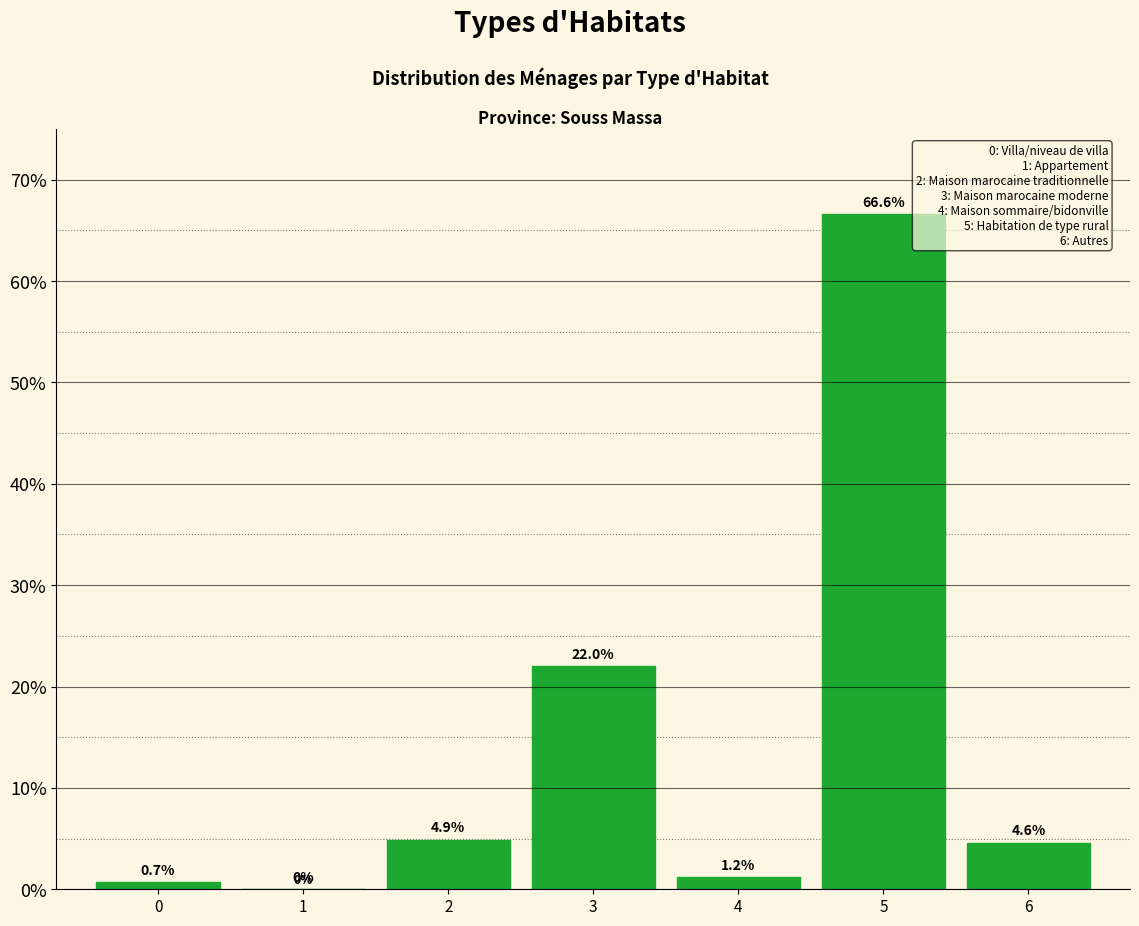

Reading left to right, list all the values displayed in this chart.

0=0.7	1=0.0	2=4.9	3=22.0	4=1.2	5=66.6	6=4.6